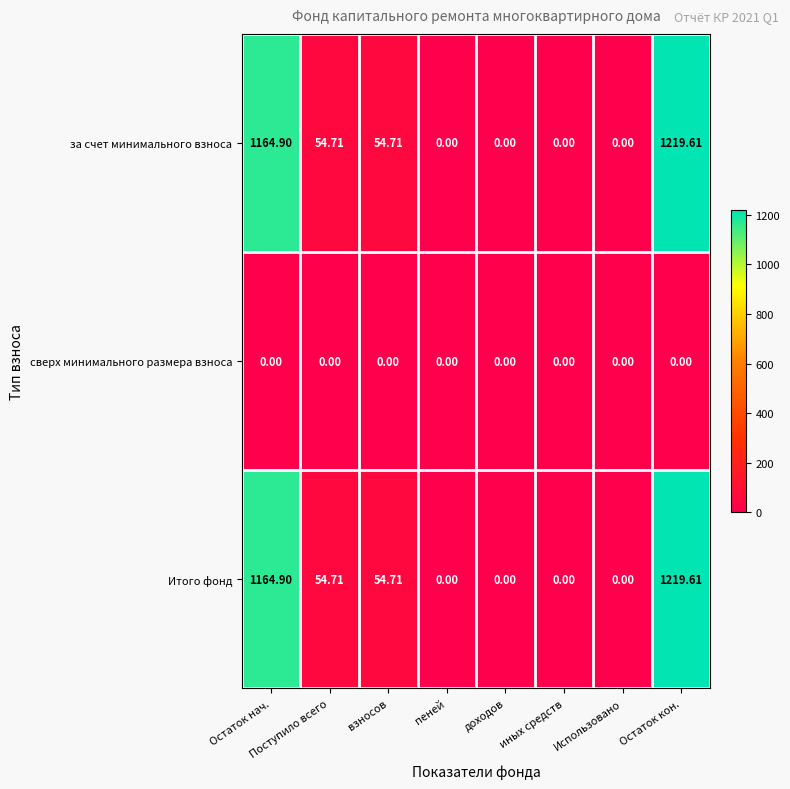

Which category has the highest value across all series?

Остаток кон.